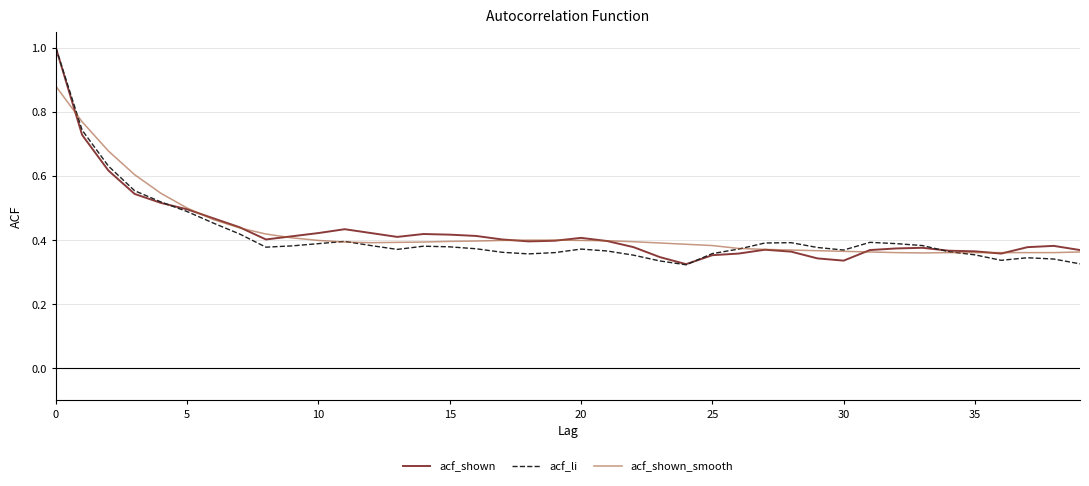

Count the acf_shown values in the range 0 to 1.

40